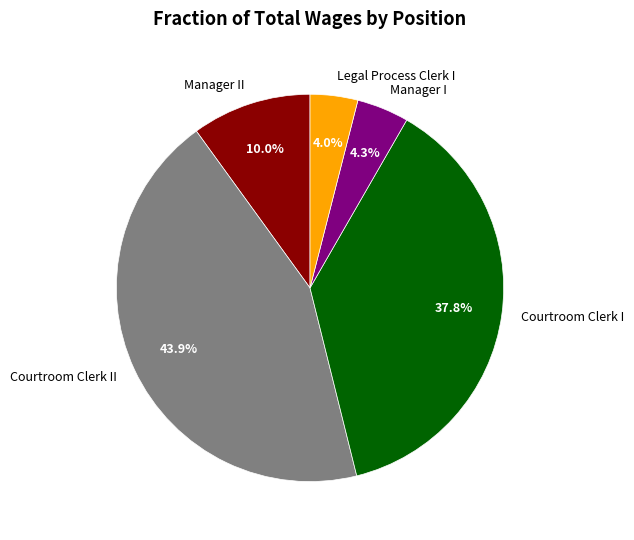

Between Manager II and Legal Process Clerk I, which is larger?

Manager II